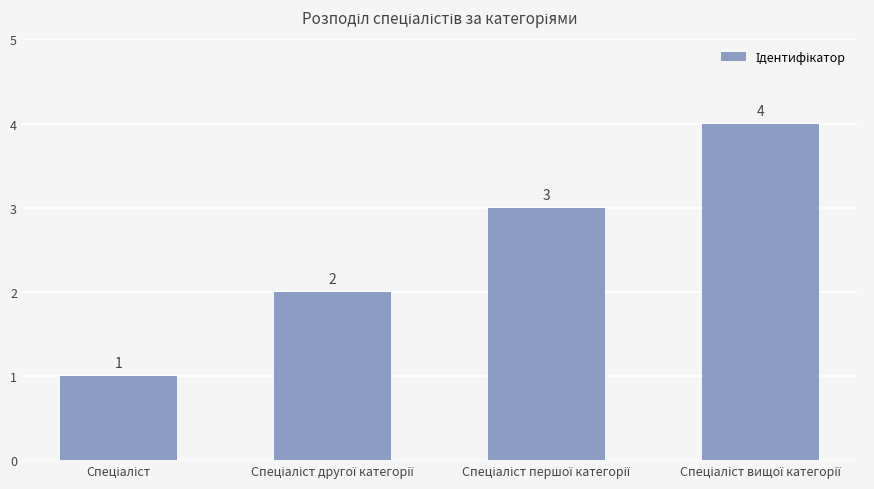

How many data points are less than 3?

2